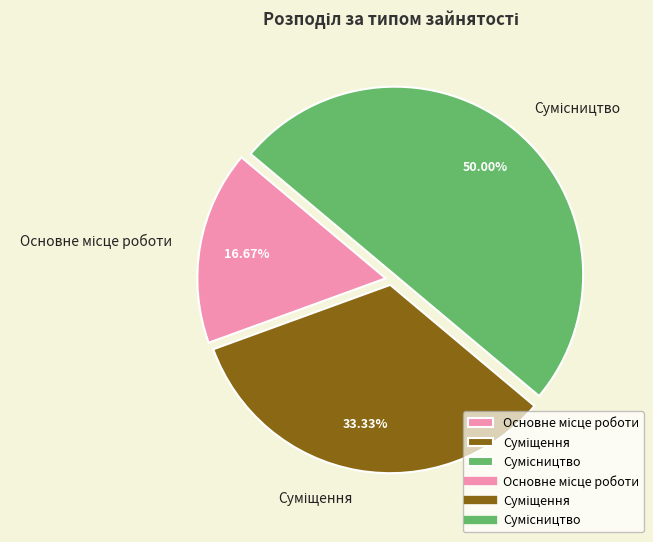

What is the change in value from Основне місце роботи to Суміщення?

+1